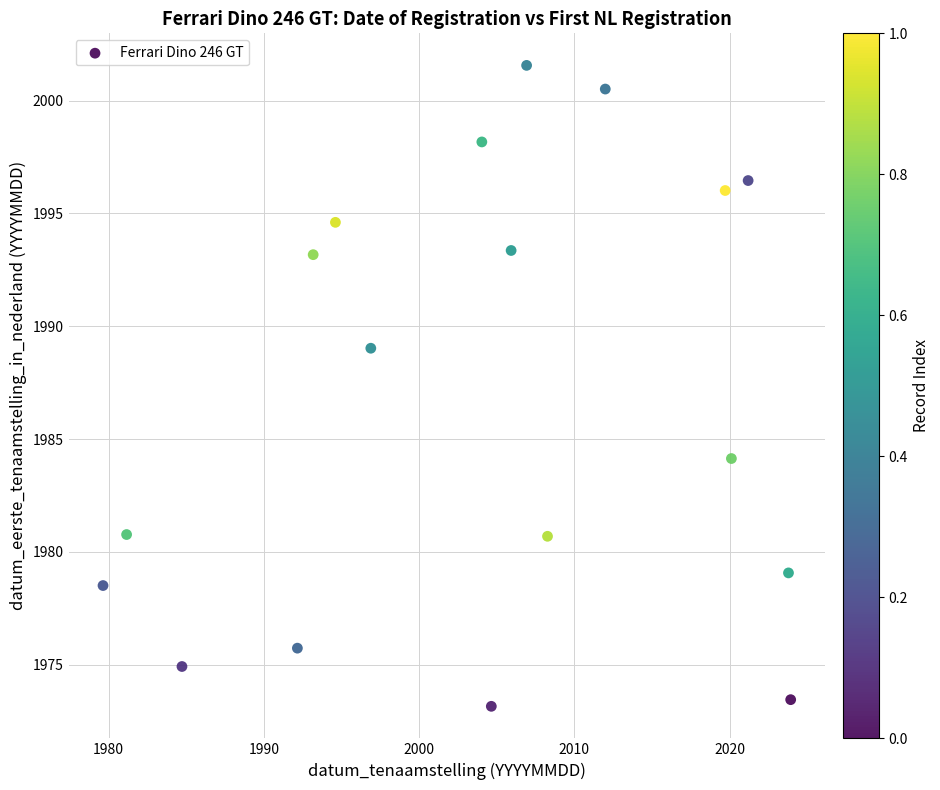

What Y value in the scatter plot is closest to 1987?

1989.0